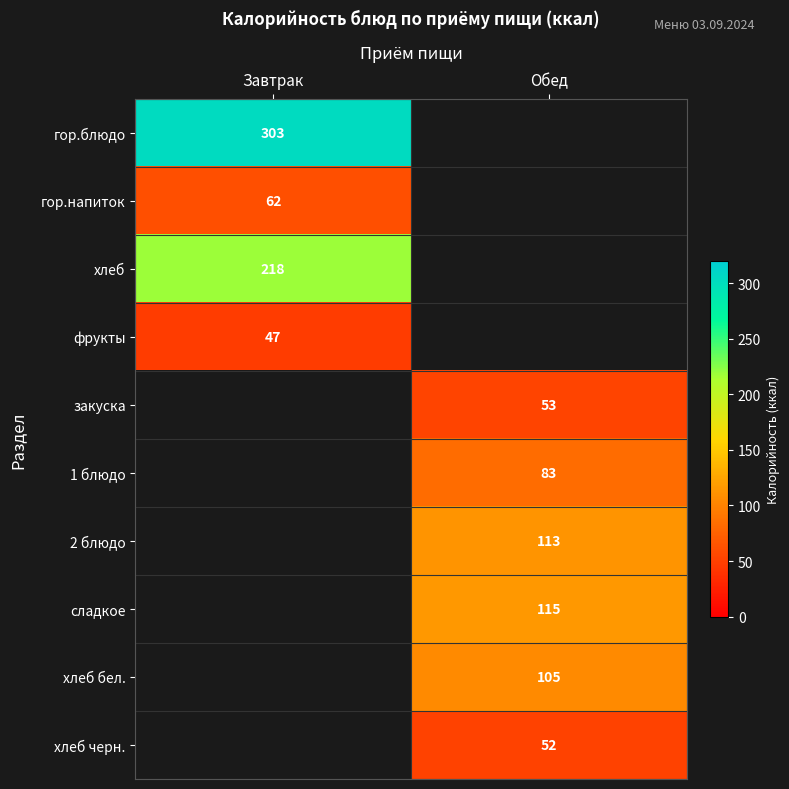

The value of хлеб черн. at Обед is 52. True or false?

True